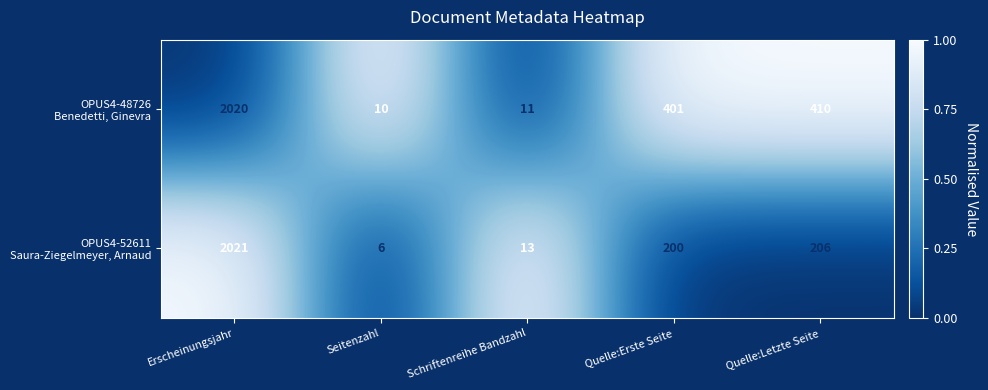

At which category is the sum across all series the highest?

Erscheinungsjahr